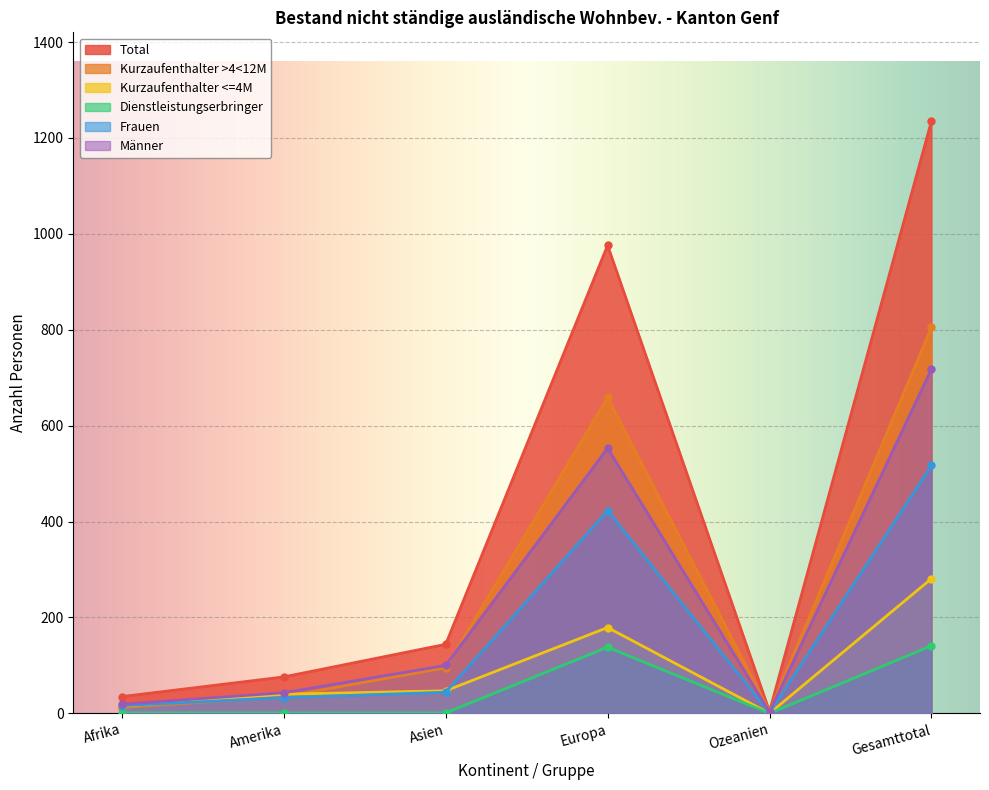

Which series has the largest total across all categories?

Total